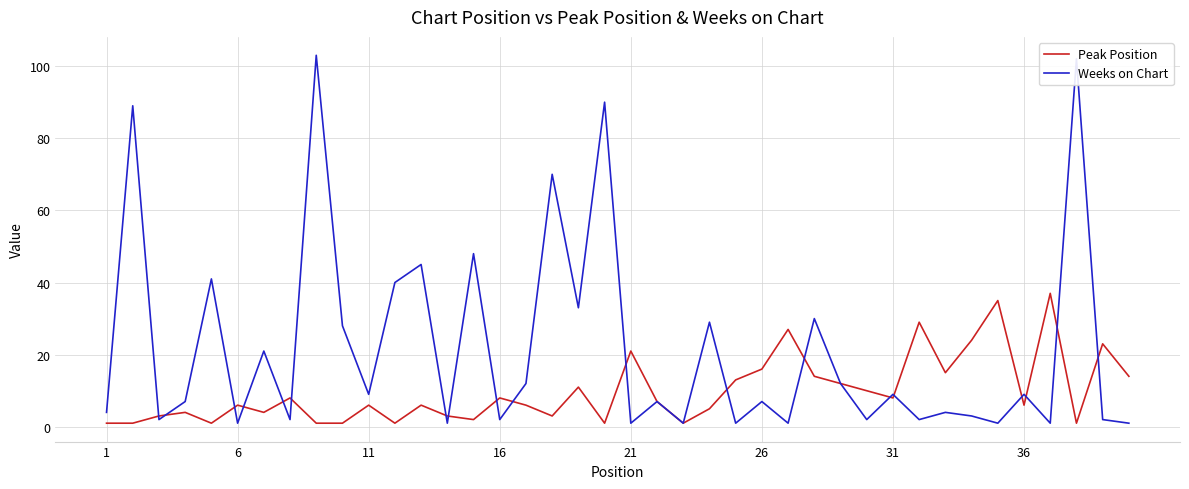

What are all the series names shown in the legend?

Peak Position, Weeks on Chart